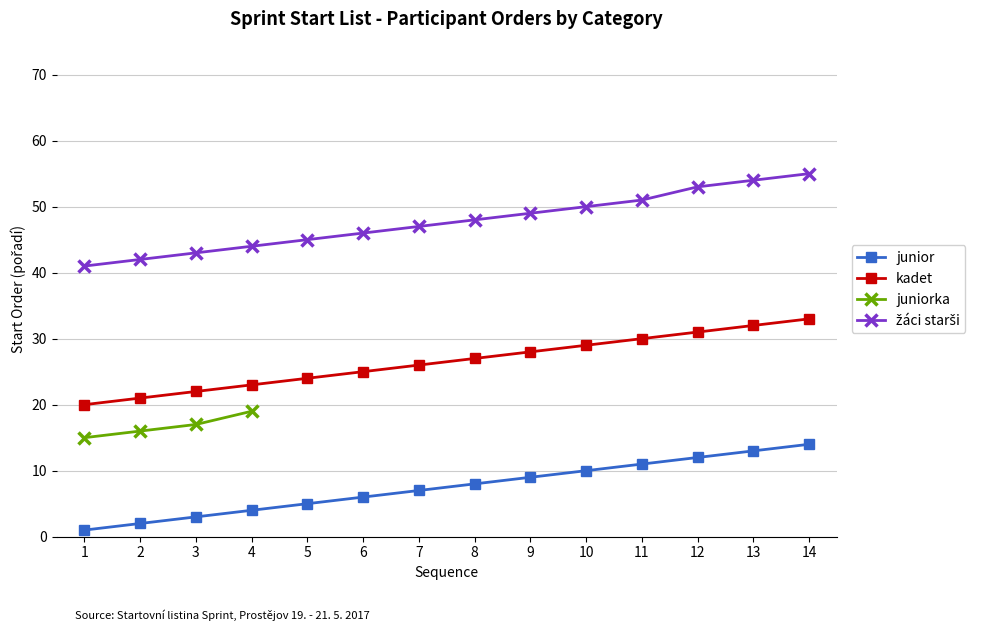

How many values in the žáci starši series are below 48?

7